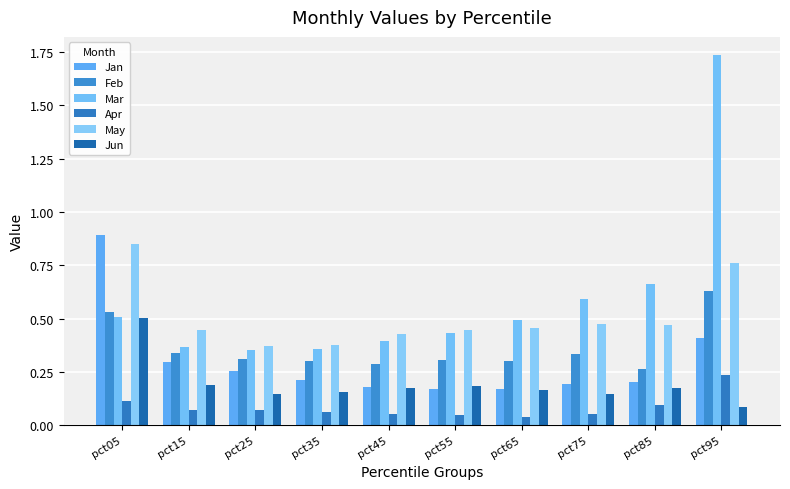

What is the sum of the Mar values at pct85 and pct45?

1.1